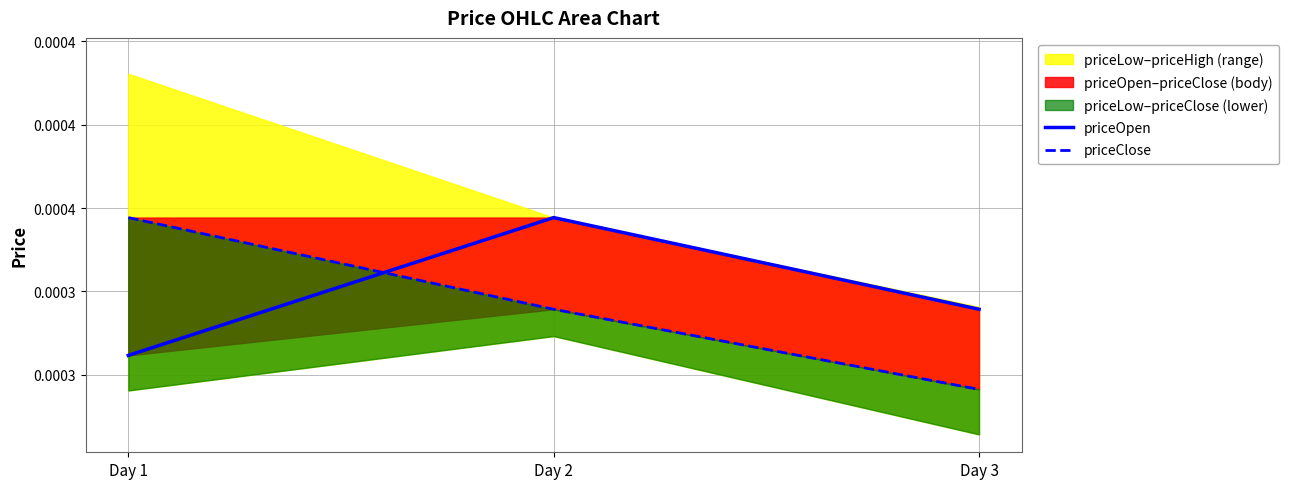

Reading left to right, list all the values displayed in this chart.

priceOpen: Day 1=0.0	Day 2=0.0	Day 3=0.0
priceClose: Day 1=0.0	Day 2=0.0	Day 3=0.0